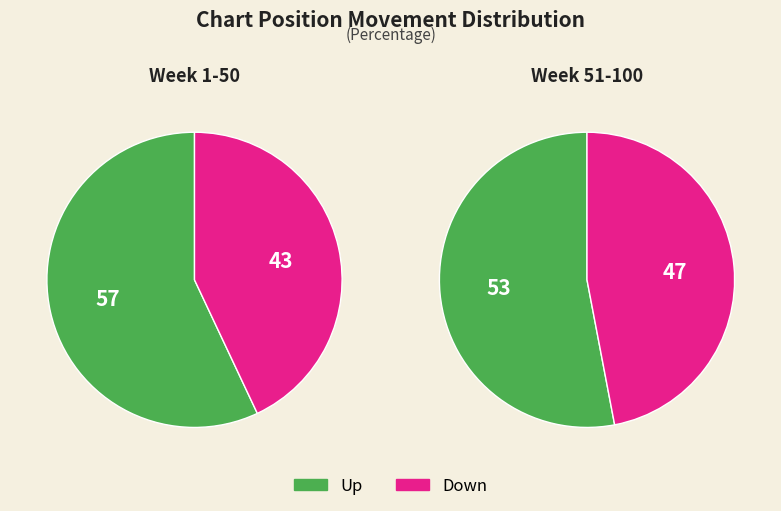

To the nearest percent, what portion does down represent?

43%